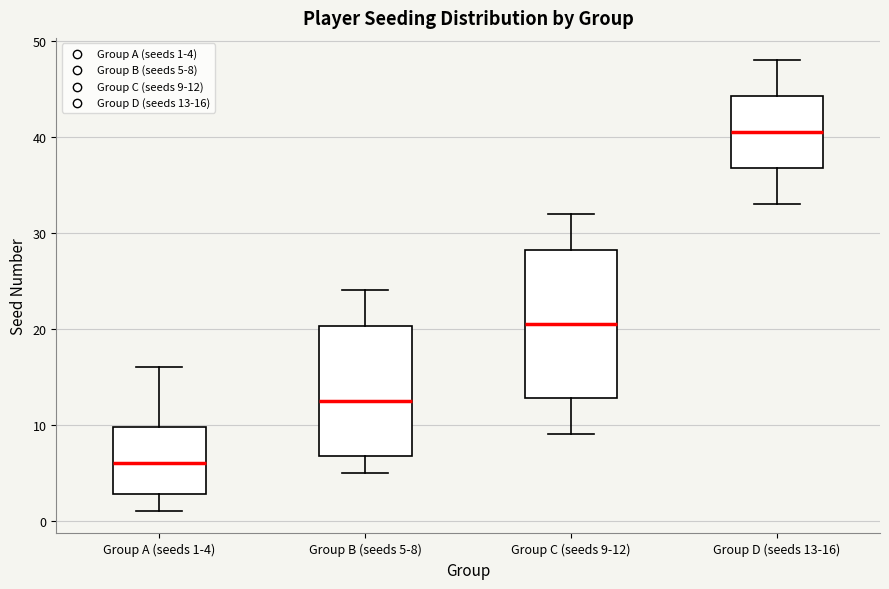

Reading left to right, read every box against the y-axis: the position of its median line, the range the box covers, and the ends of its whiskers. The values are not printed on the chart, so give them approximately, as read against the axis.

Group A (seeds 1-4): median 6, box 3 to 10, whiskers 1 to 16
Group B (seeds 5-8): median 13, box 7 to 20, whiskers 5 to 24
Group C (seeds 9-12): median 21, box 13 to 28, whiskers 9 to 32
Group D (seeds 13-16): median 41, box 37 to 44, whiskers 33 to 48